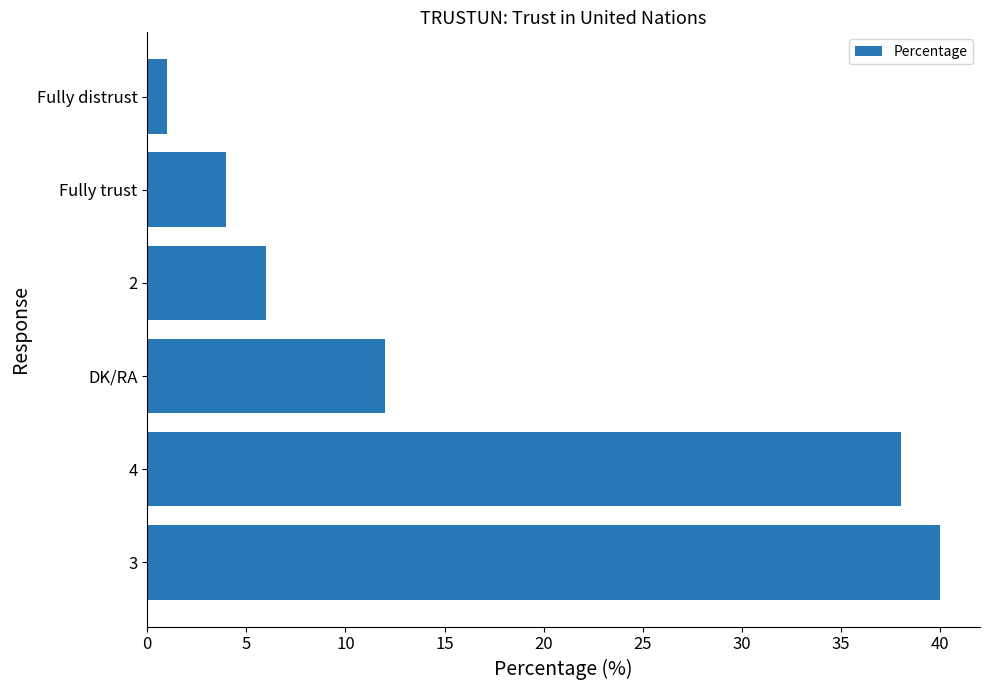

What is the smallest value displayed?

1